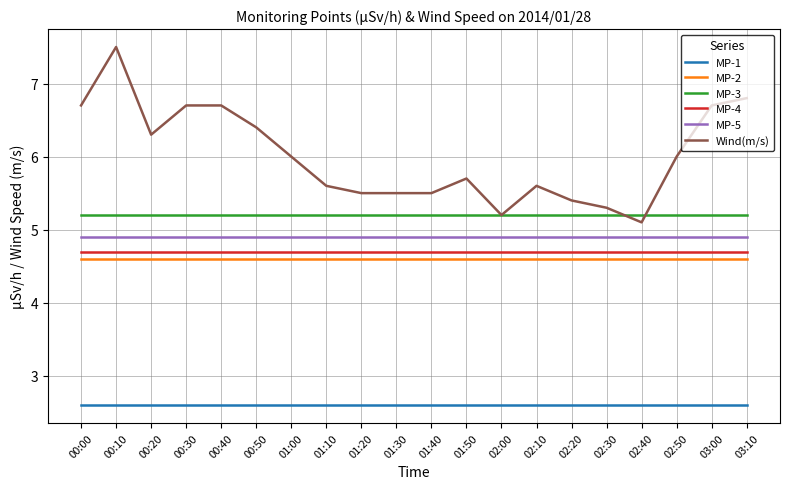

What is the smallest value displayed?

2.6